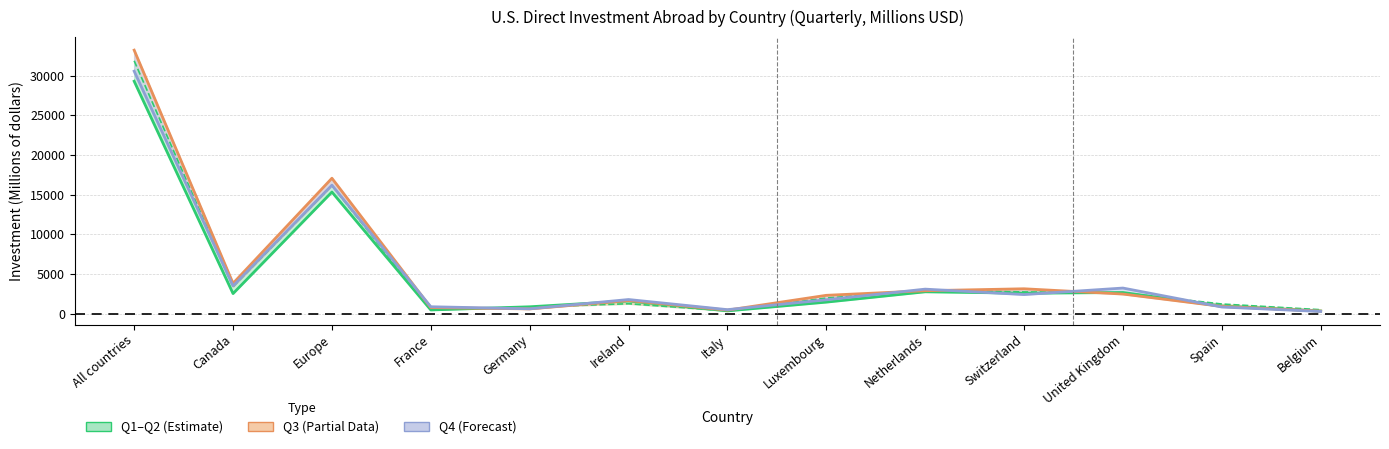

How many intersections are there between Q1 and Q4?

5